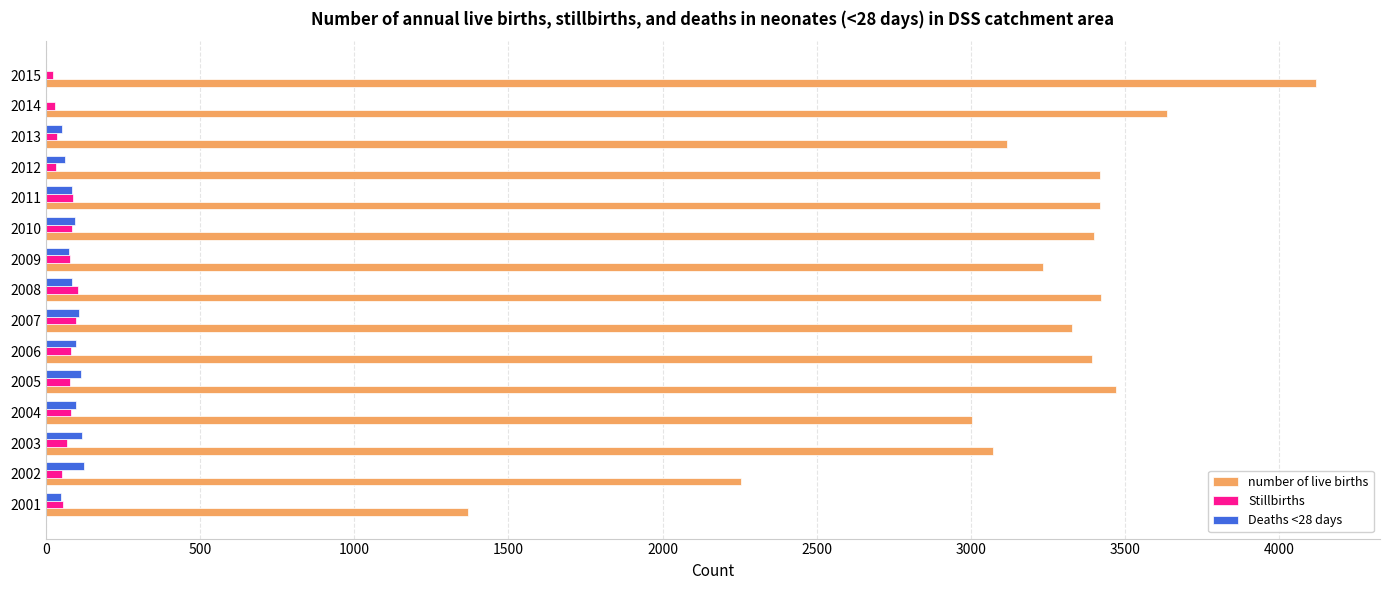

Which category has the highest value in the number of live births series?

2015